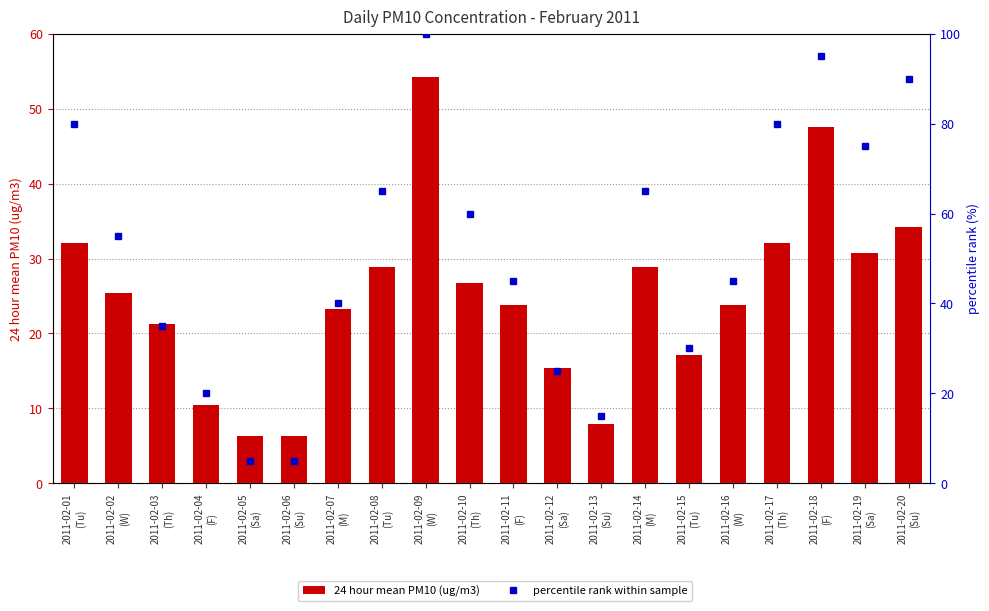

What is the label of the 18th bar from the right?

2011-02-03
(Th)